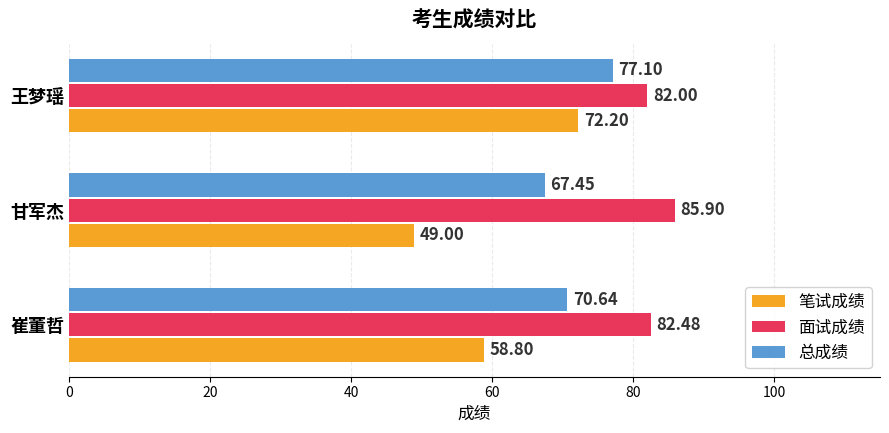

What is the minimum value for 笔试成绩?

49.0